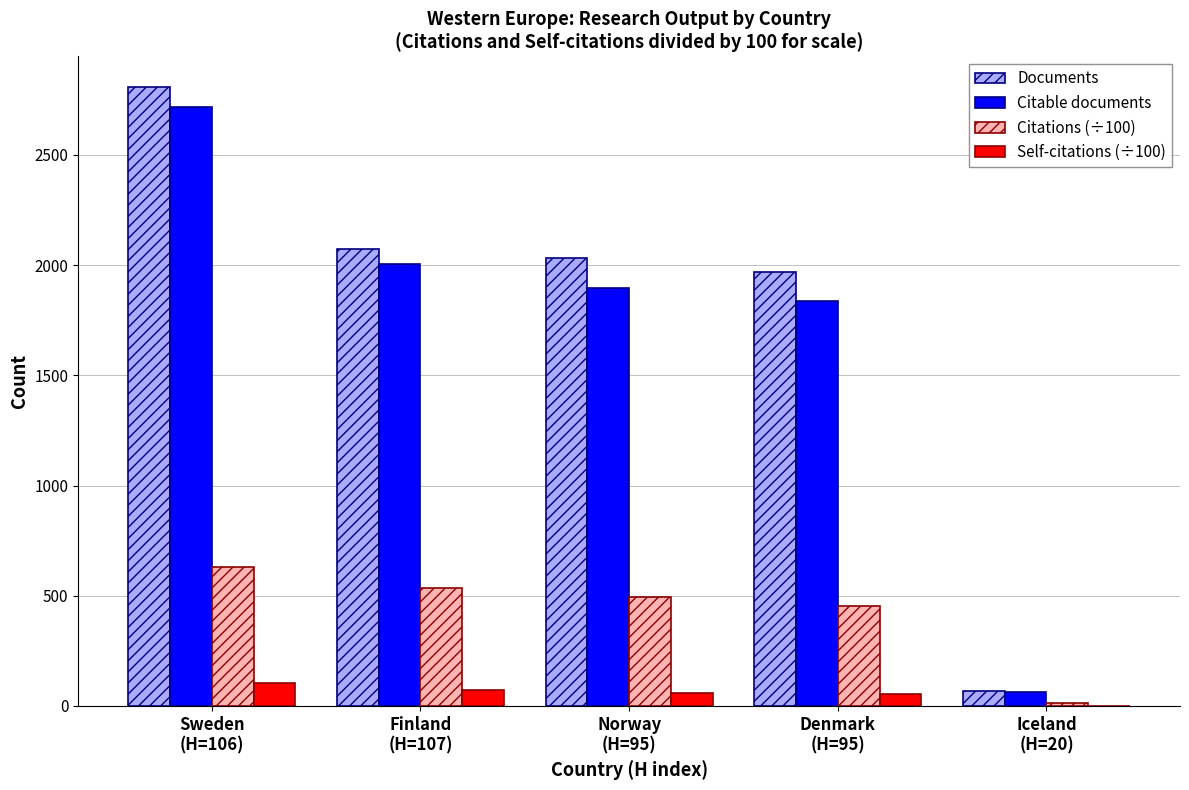

How many data points in Self-citations (÷100) are above 60?

3